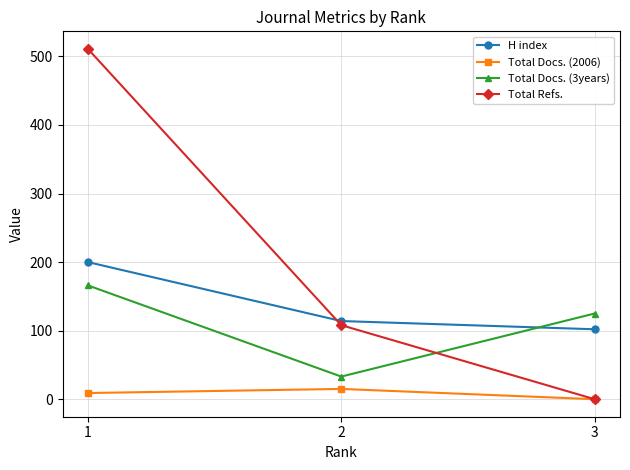

What is the highest value of the Total Refs. series?

511